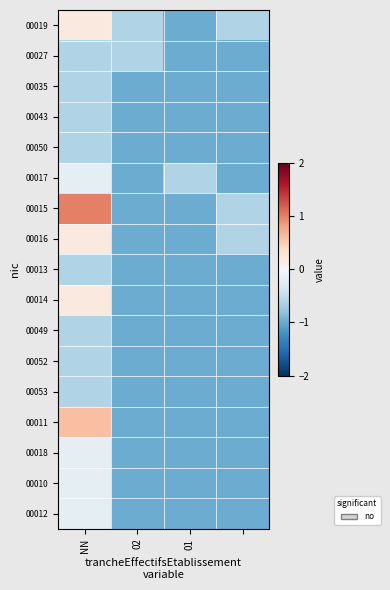

Rank the series by their maximum value, from lowest to highest.

00027, 00035, 00043, 00050, 00013, 00049, 00052, 00053, 00017, 00018, 00010, 00012, 00019, 00016, 00014, 00011, 00015